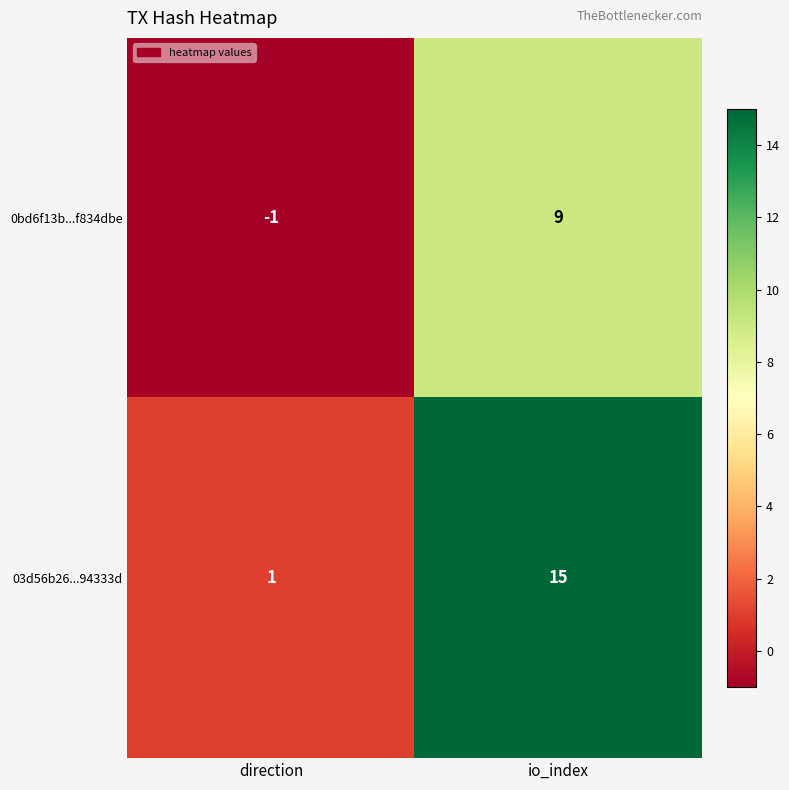

At which category is the sum across all series the highest?

io_index